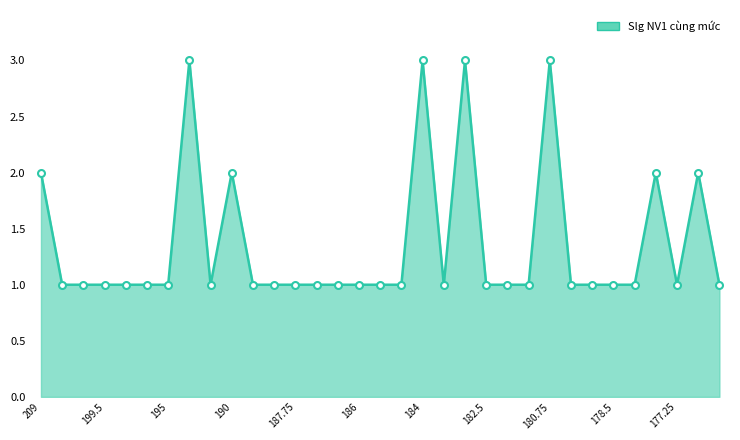

How many points are higher than both their immediate neighbors (excluding endpoints)?

7